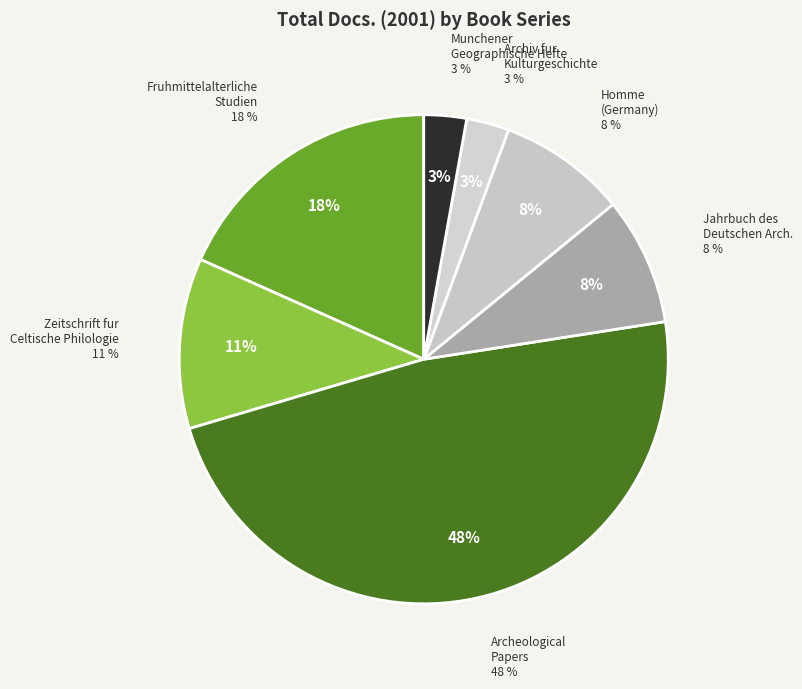

The Archeological Papers slice represents 58% of the pie. True or false?

False